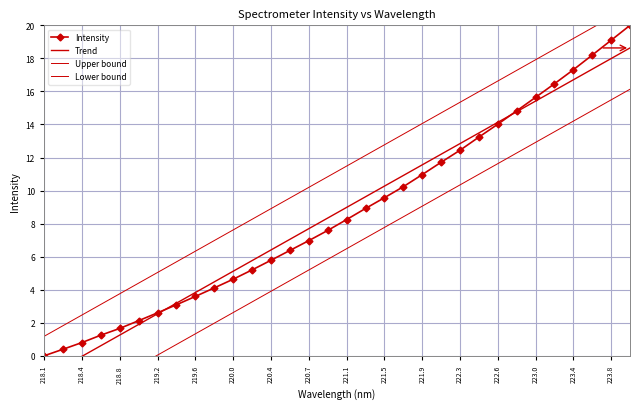

How many values in Lower bound are above zero?

26